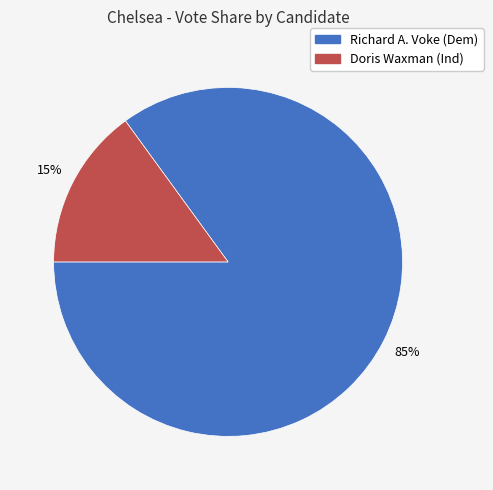

How many slices are in this pie chart?

2